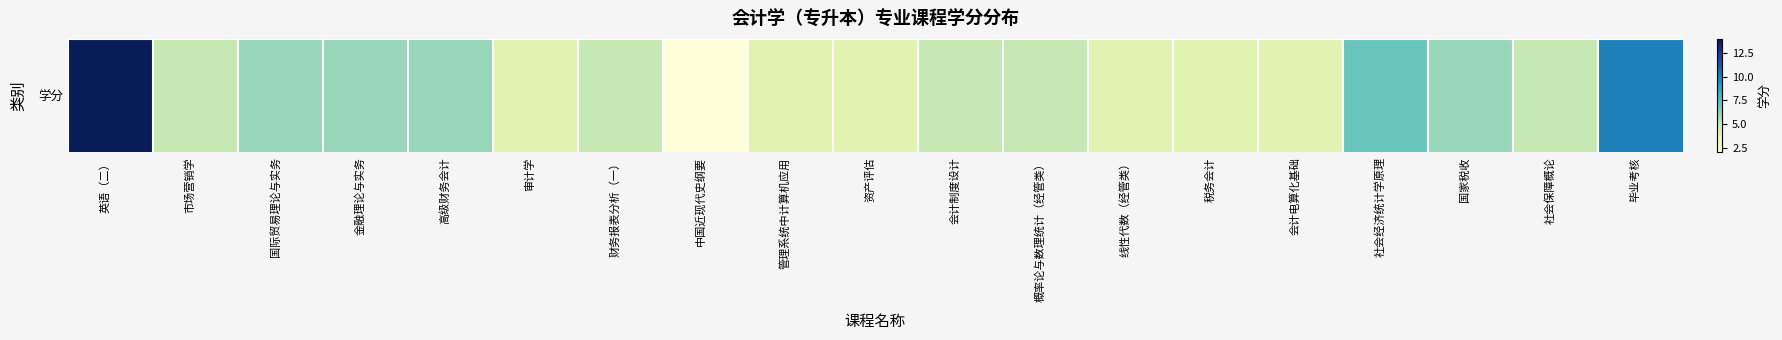

What is the ratio of the value at 国家税收 to the value at 社会经济统计学原理?

0.9